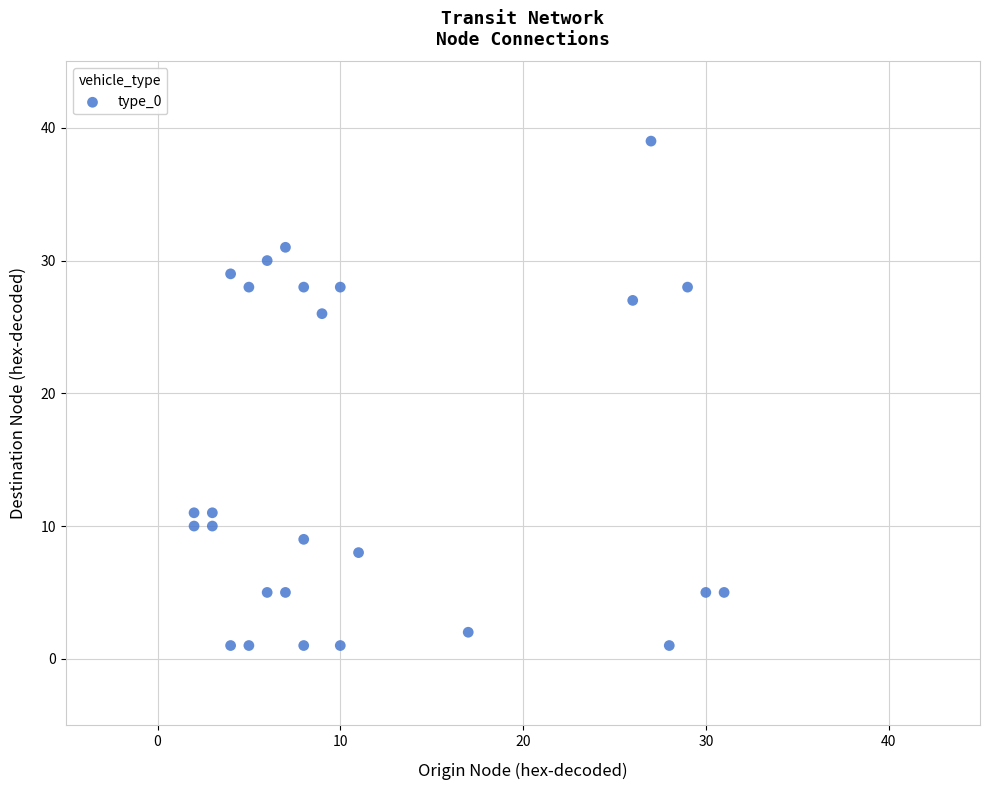

What Y value in the scatter plot is closest to 20?

26